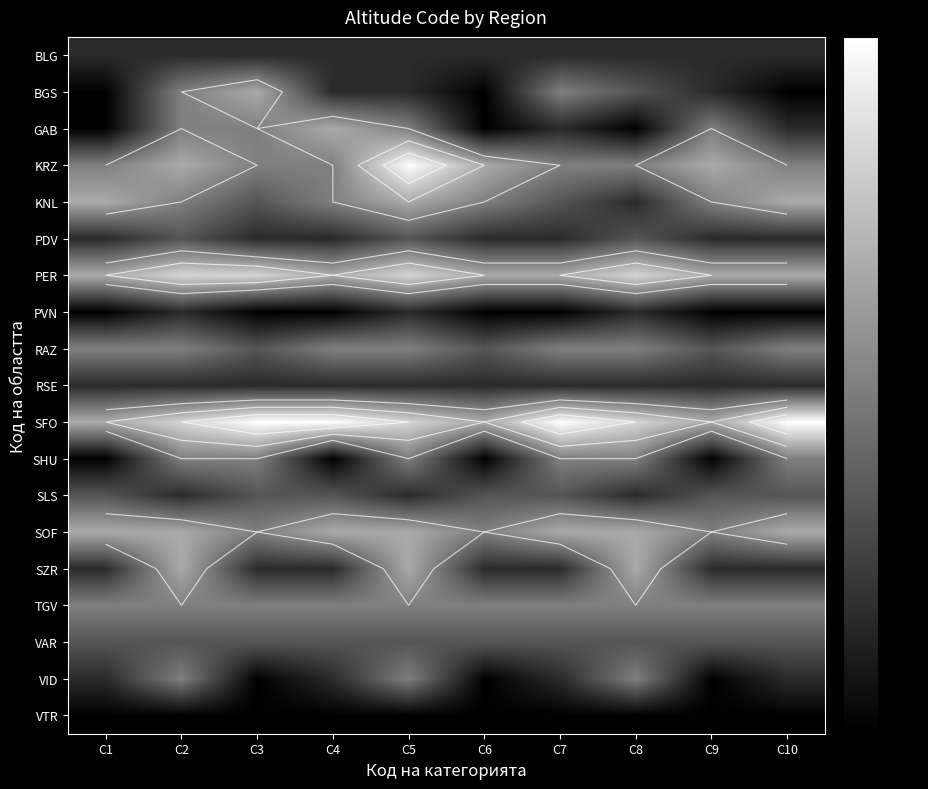

List the series in order of their peak value, highest first.

KRZ, SFO, PER, BGS, GAB, KNL, SOF, SZR, RAZ, SHU, TGV, VID, PDV, SLS, VAR, BLG, PVN, RSE, VTR